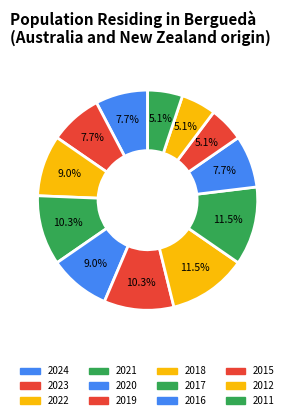

How many slices are in this pie chart?

12